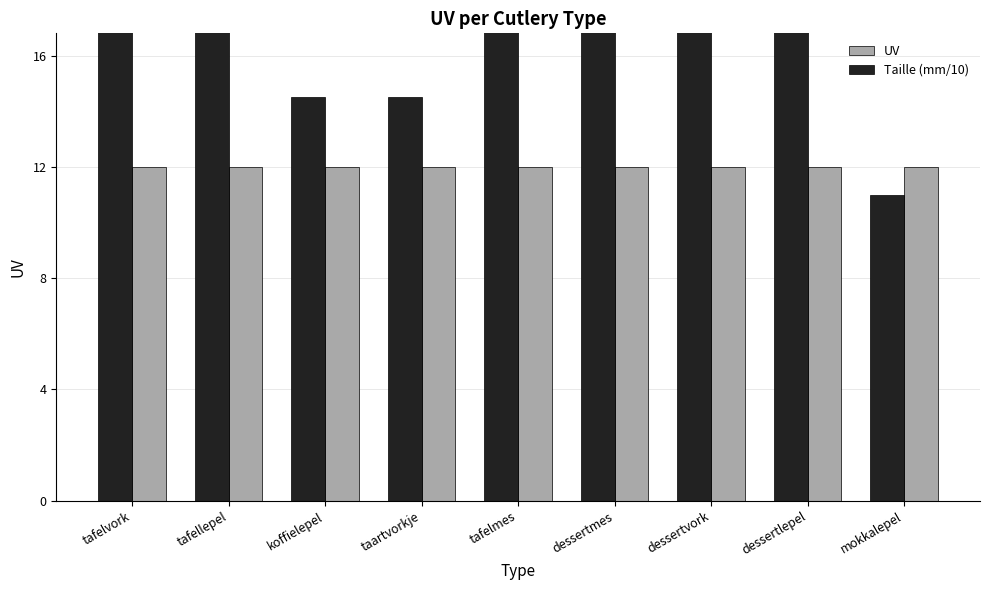

What is the value of the UV bar at the 5th from the left?

12.0